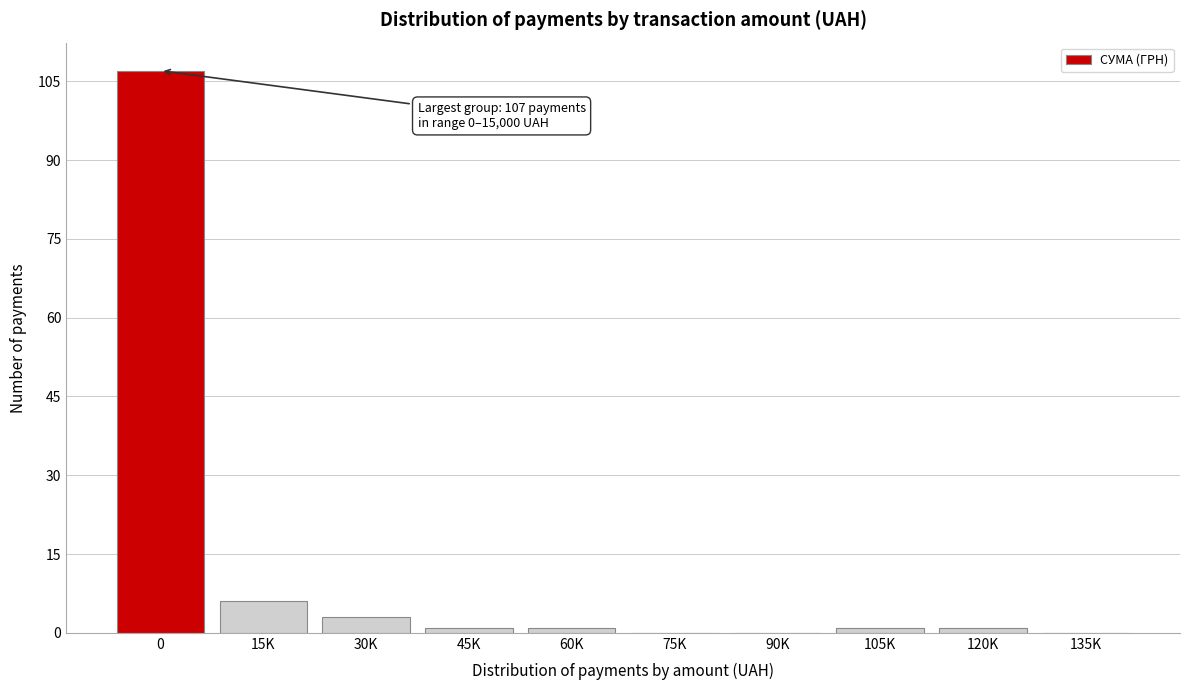

Reading left to right, list all the values displayed in this chart.

0=107	15K=6	30K=3	45K=1	60K=1	75K=0	90K=0	105K=1	120K=1	135K=0